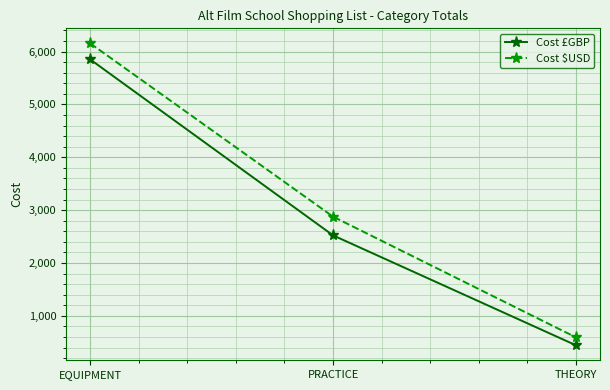

What is the smallest value displayed?

444